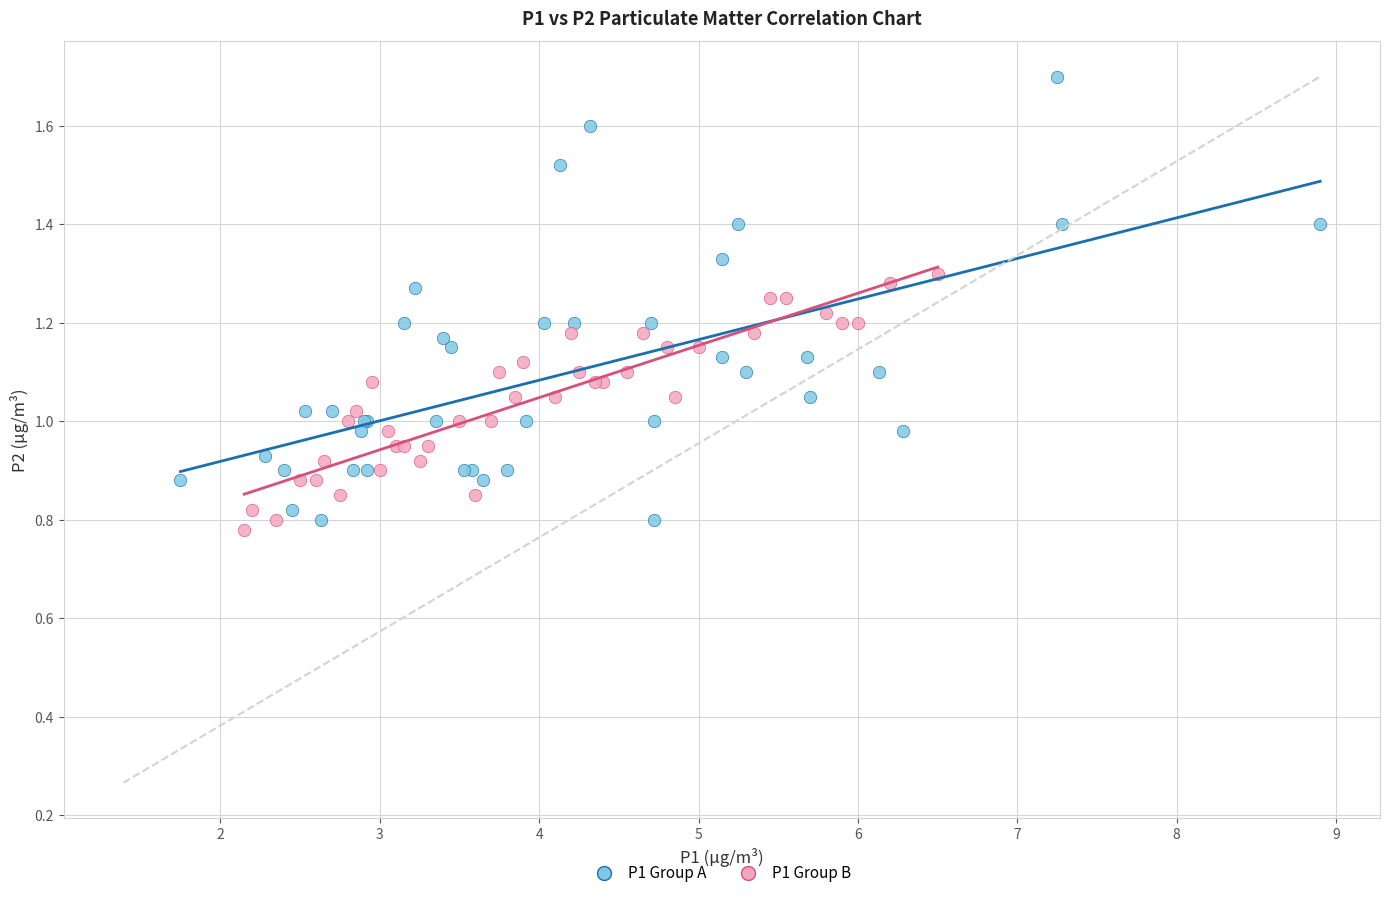

Which series reaches the maximum Y coordinate?

P1 Group A